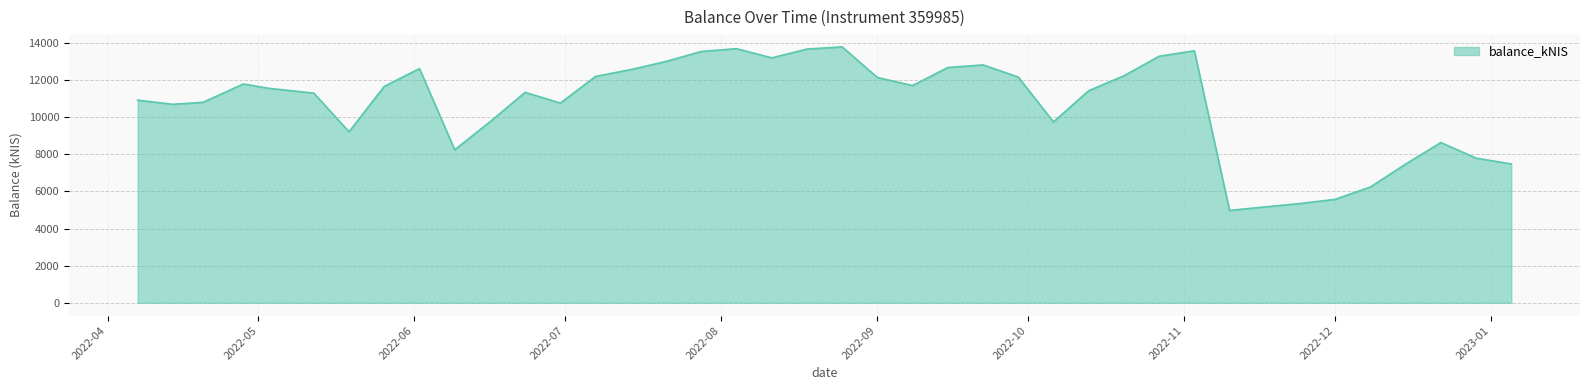

What is the difference between the maximum and minimum values?

8814.3